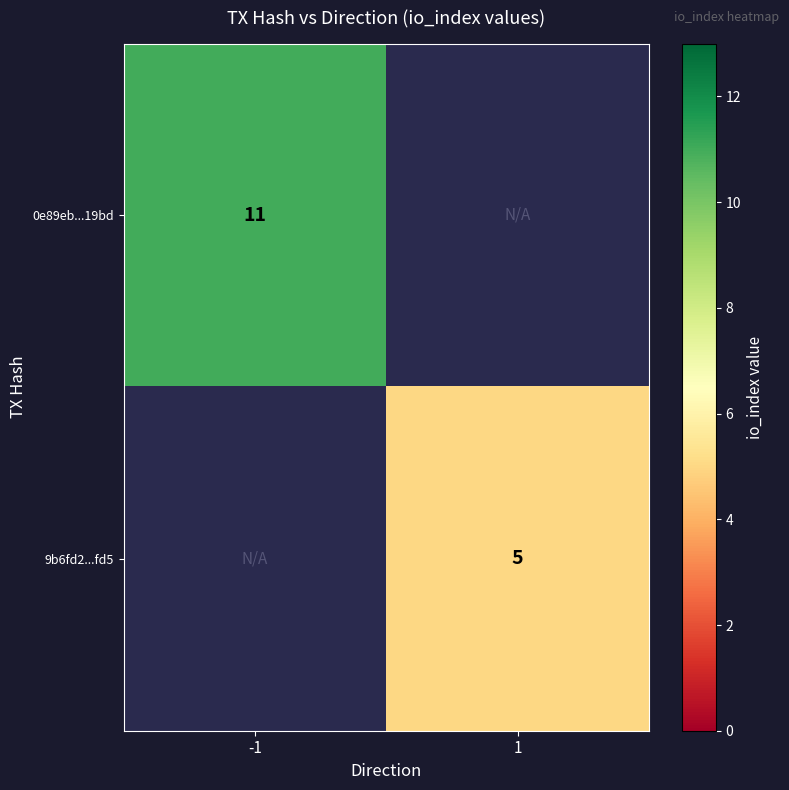

The value of 9b6fd2...fd5 at 1 is 2. True or false?

False